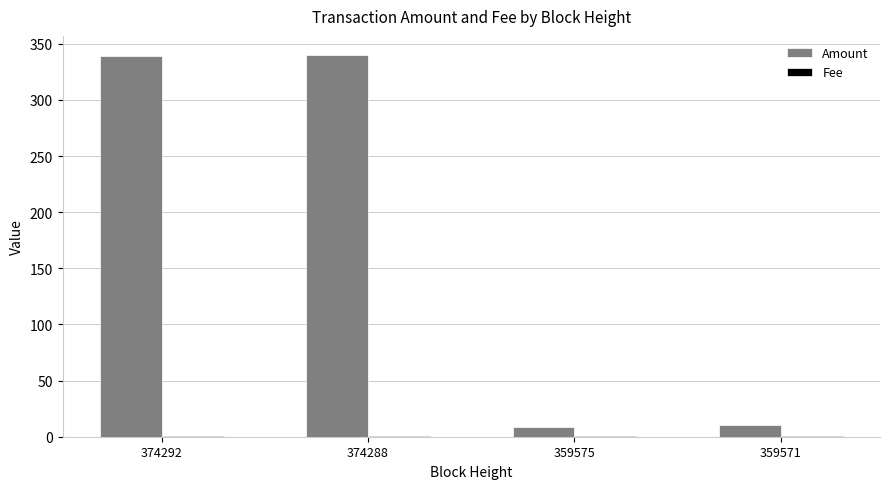

What is the sum of all Amount values?

698